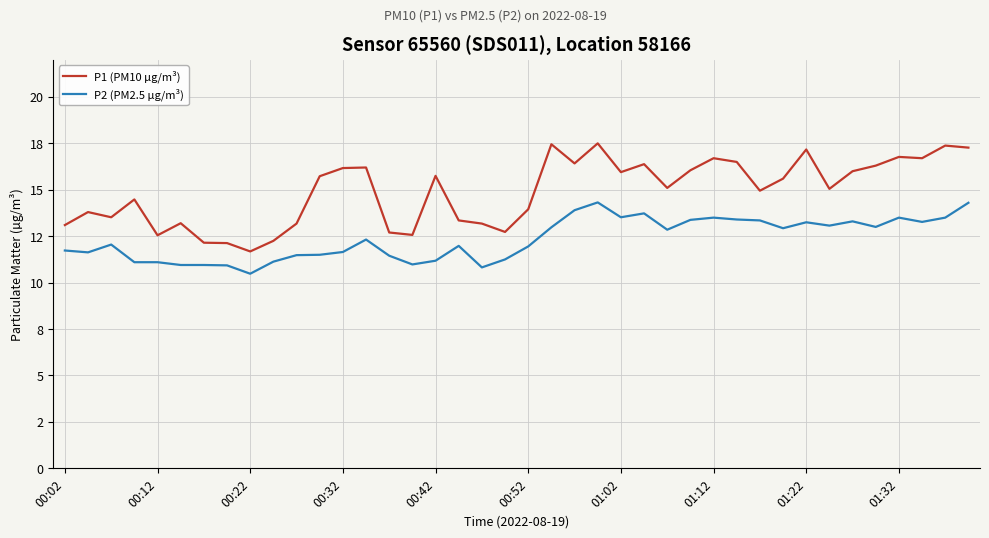

True or false: P2 (PM2.5 µg/m³) and P1 (PM10 µg/m³) cross at least once.

False